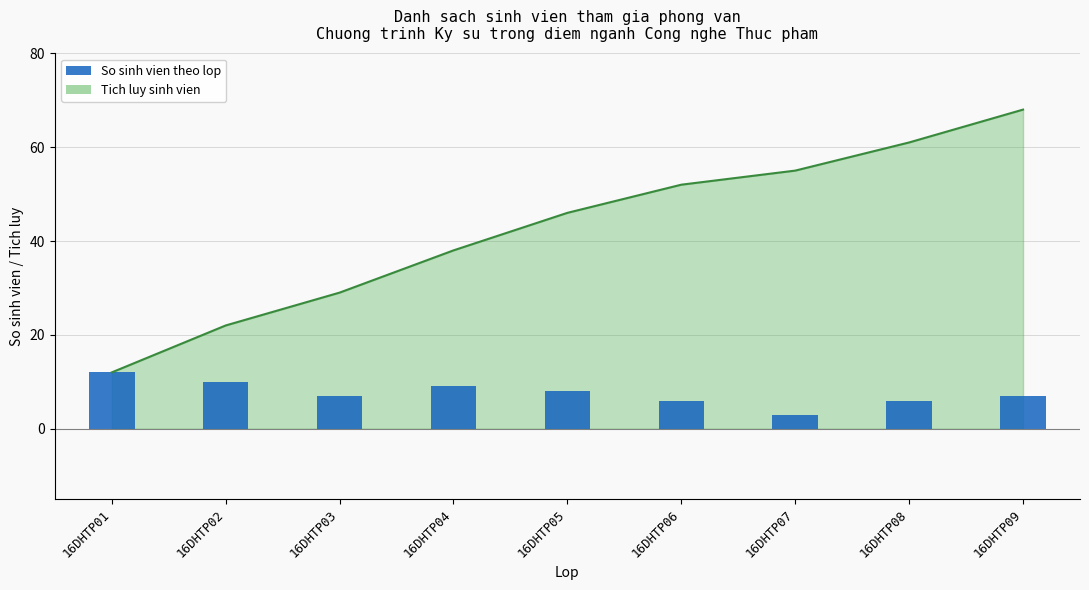

At which label does the data first exceed 7?

16DHTP01